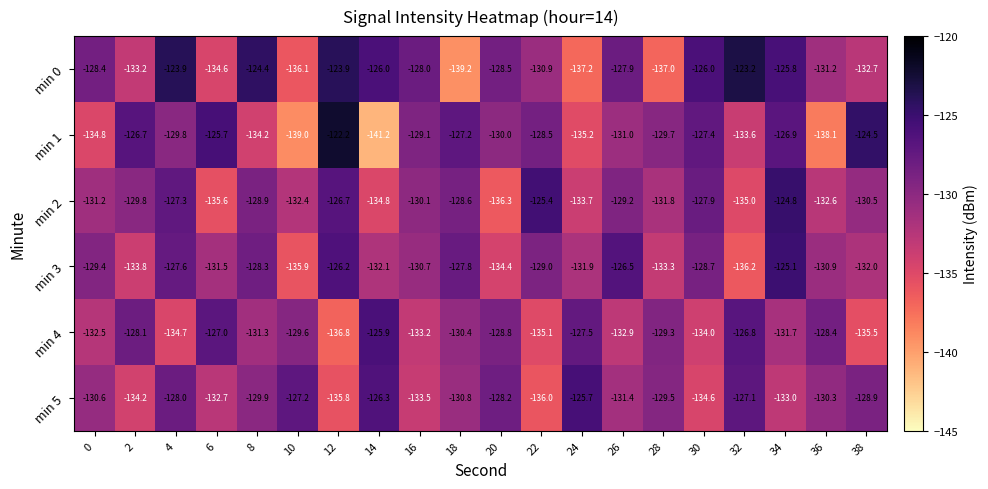

What is the total value across all series at 18?

-784.0